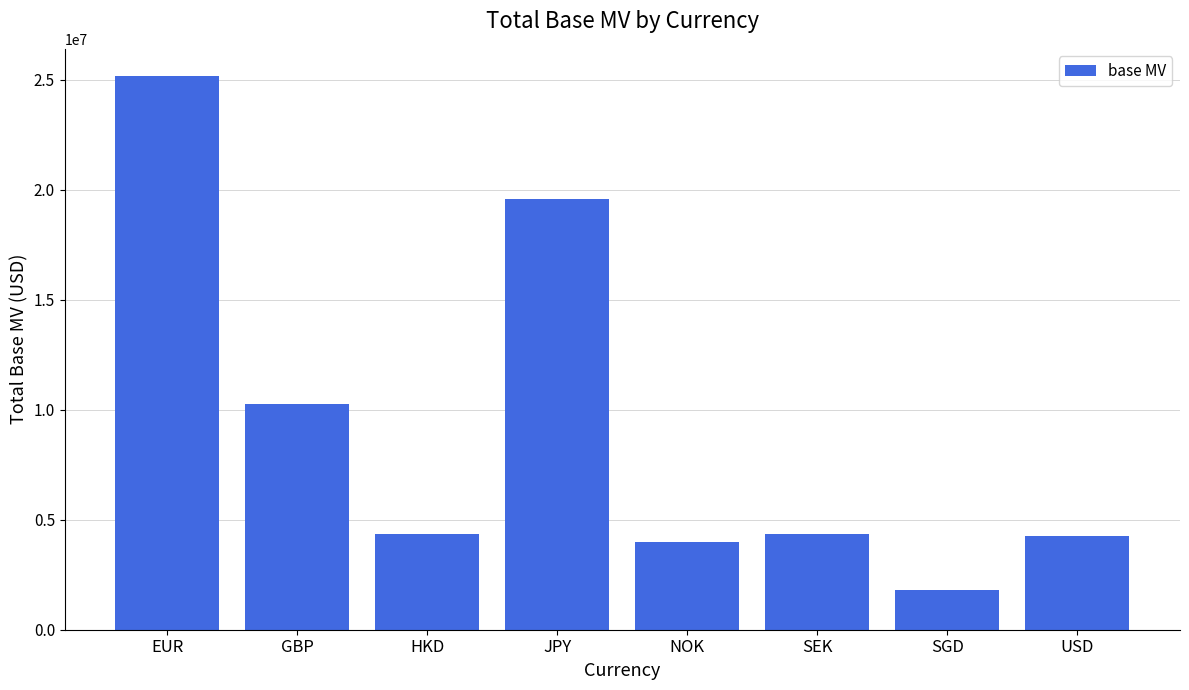

What is the difference between the maximum and minimum values?

23356891.9